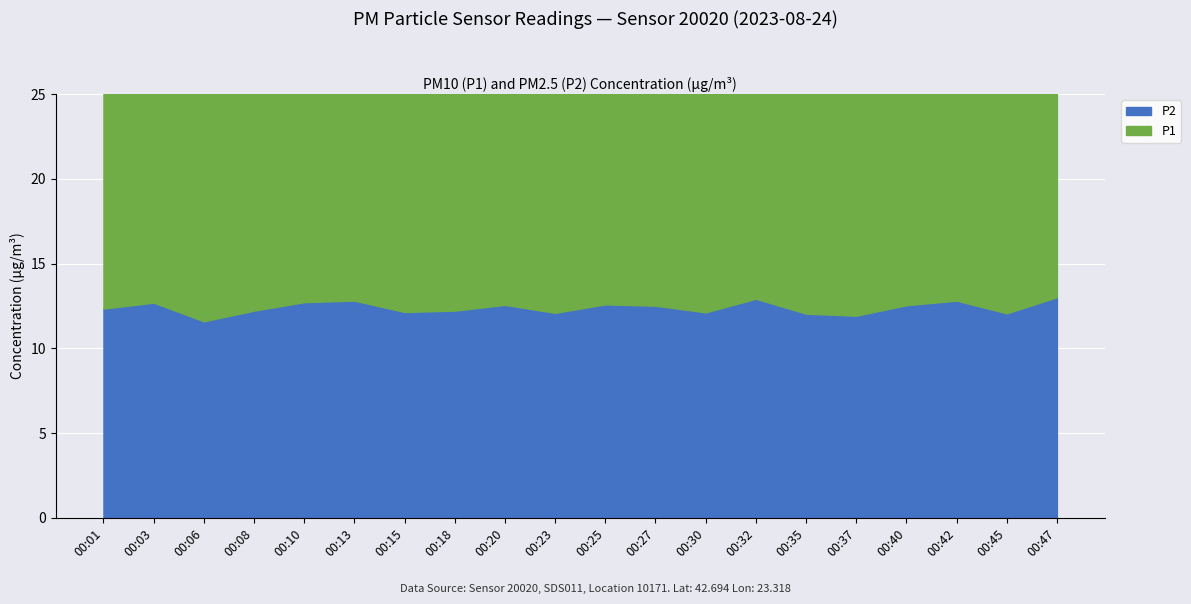

Which series has the widest spread of values?

P1